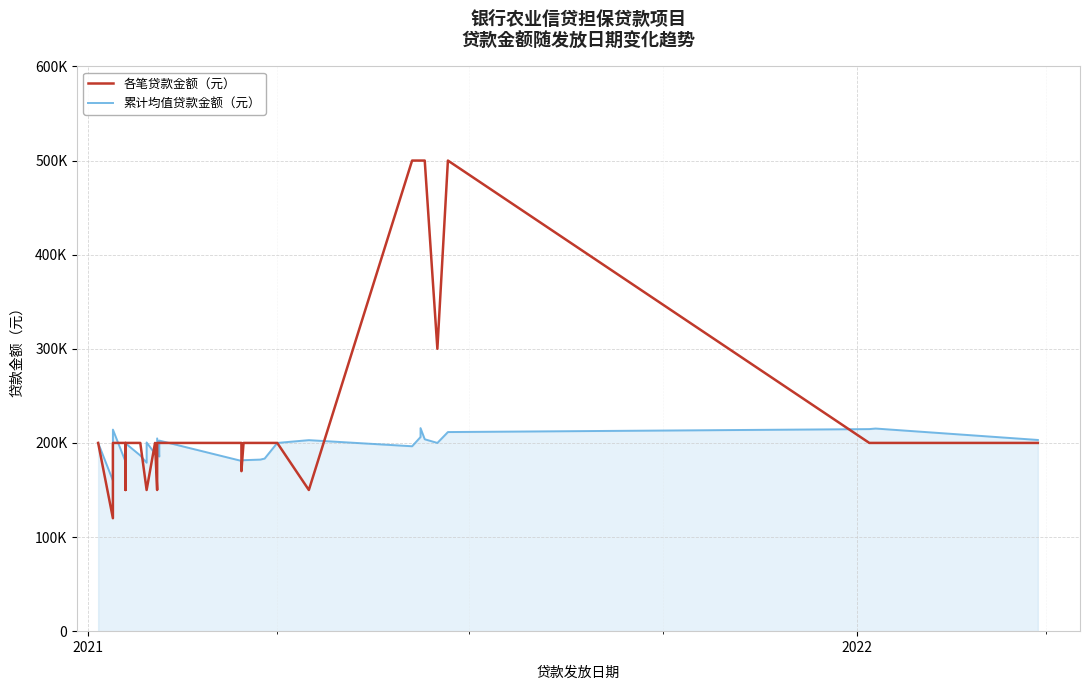

What are all the series names shown in the legend?

各笔贷款金额（元）, 累计均值贷款金额（元）